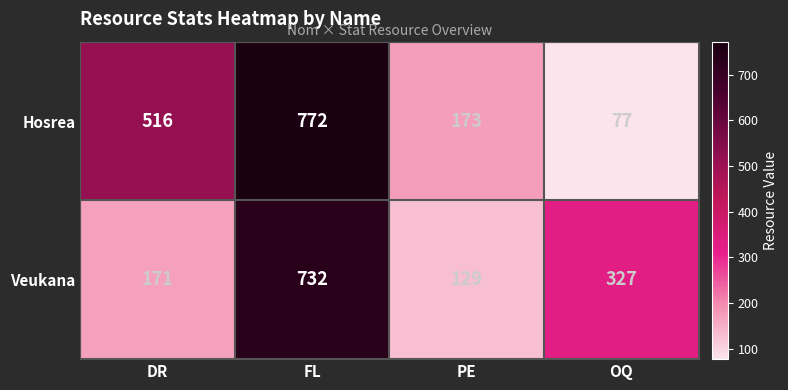

Count the Hosrea values in the range 173 to 772.

3